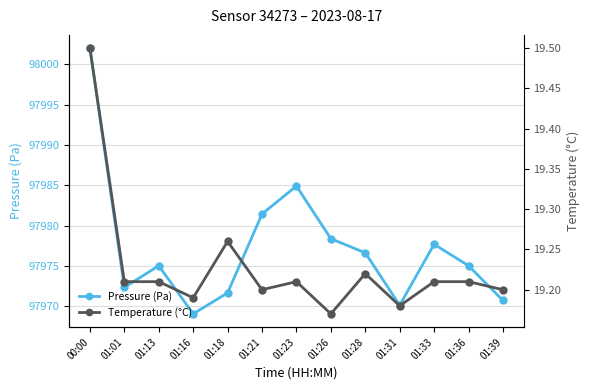

How many data points in Pressure (Pa) are less than 97975?

5